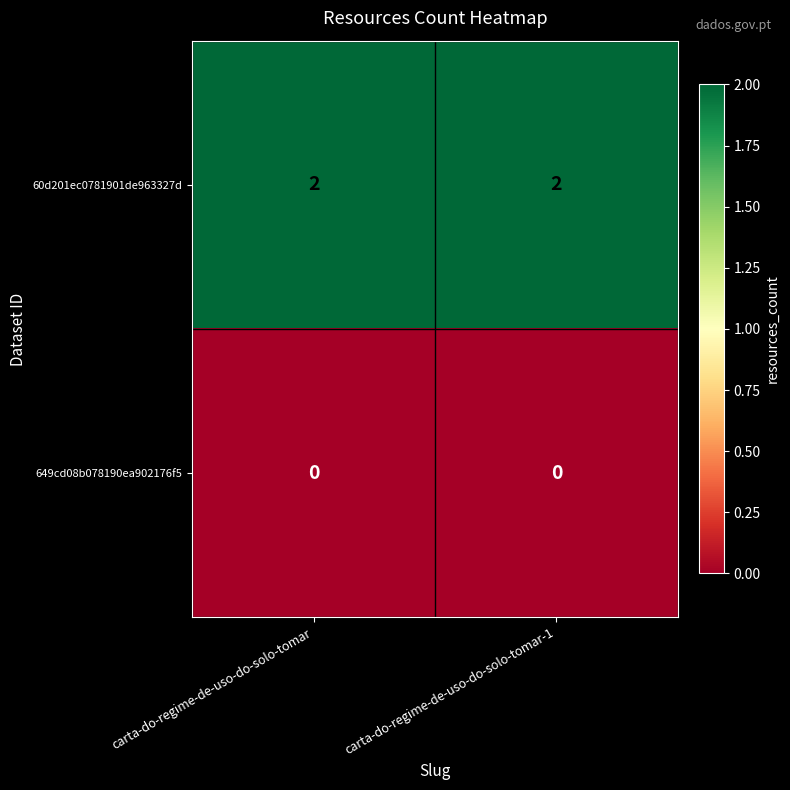

Which series has the largest total across all categories?

60d201ec0781901de963327d